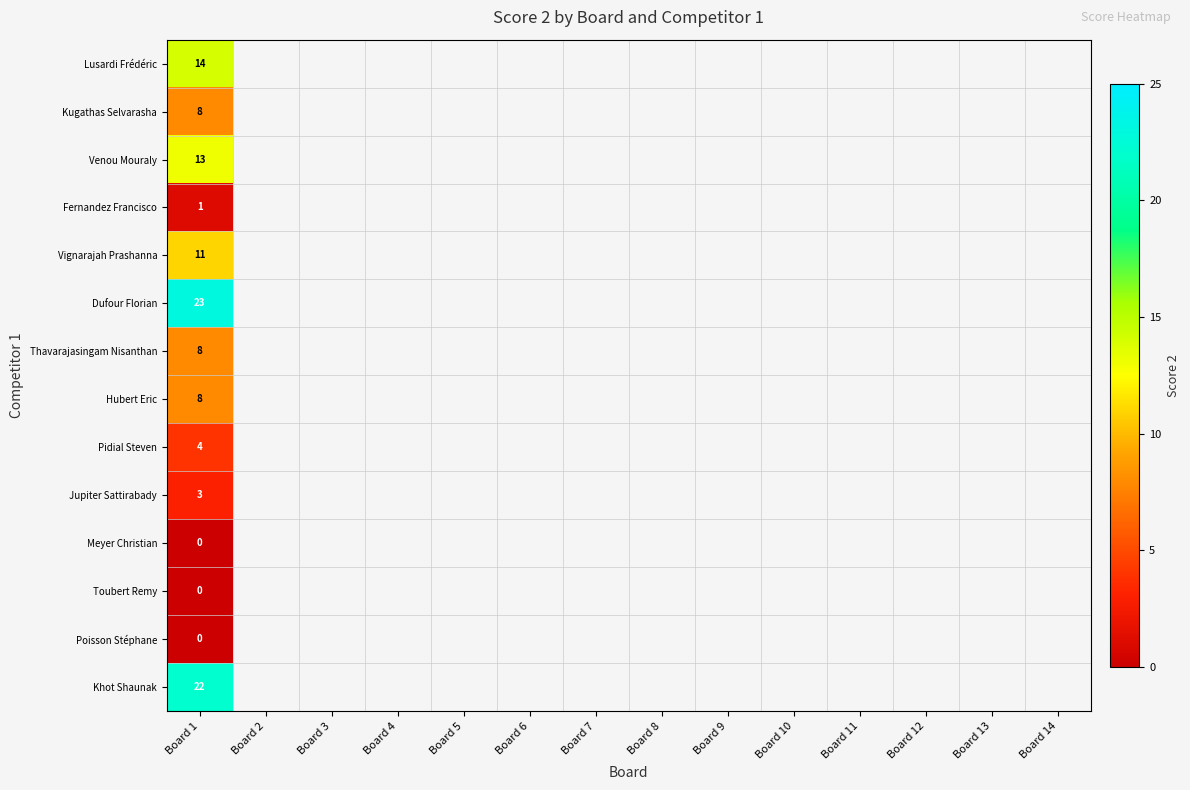

How many distinct data groups are displayed?

14